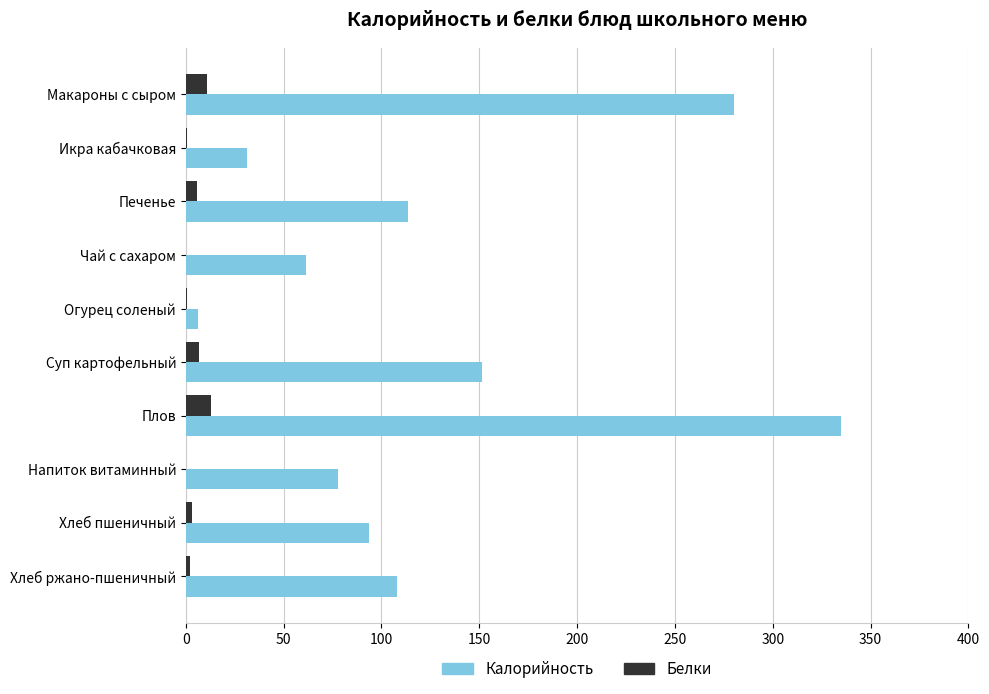

Which category has the highest value across all series?

Плов